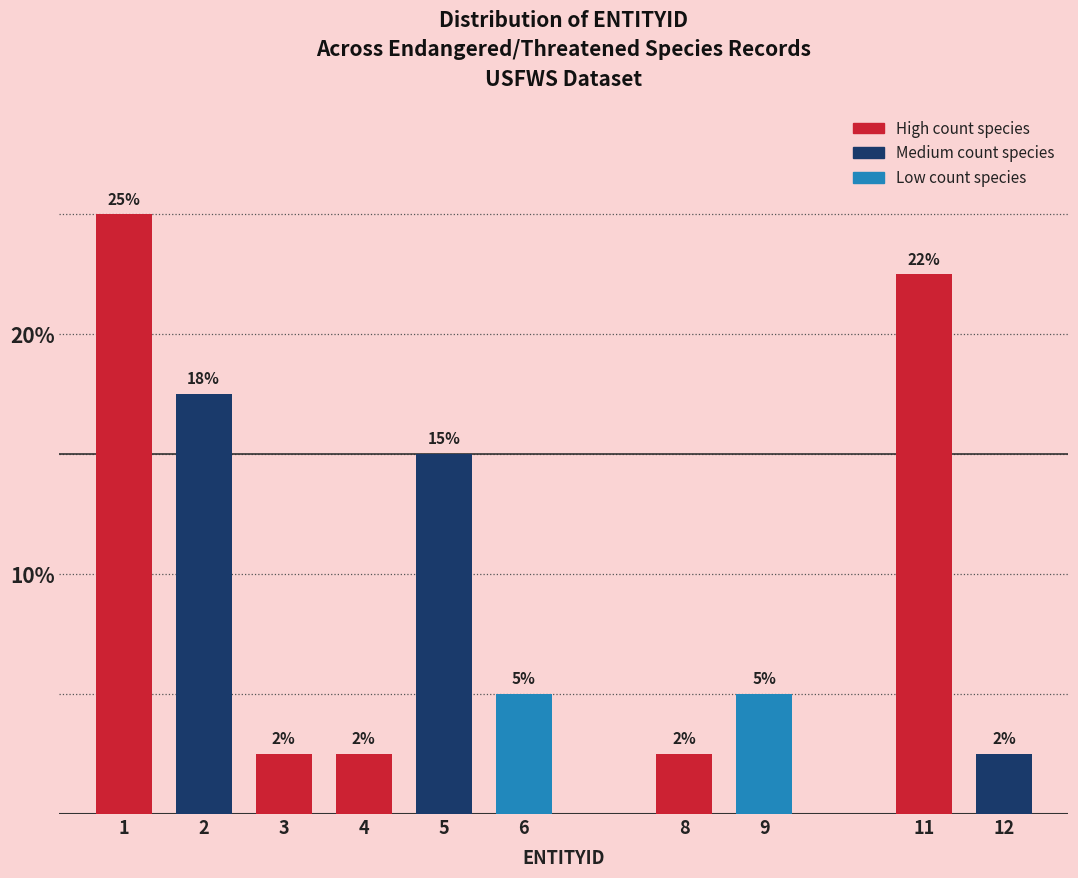

How many bars are there in total?

10